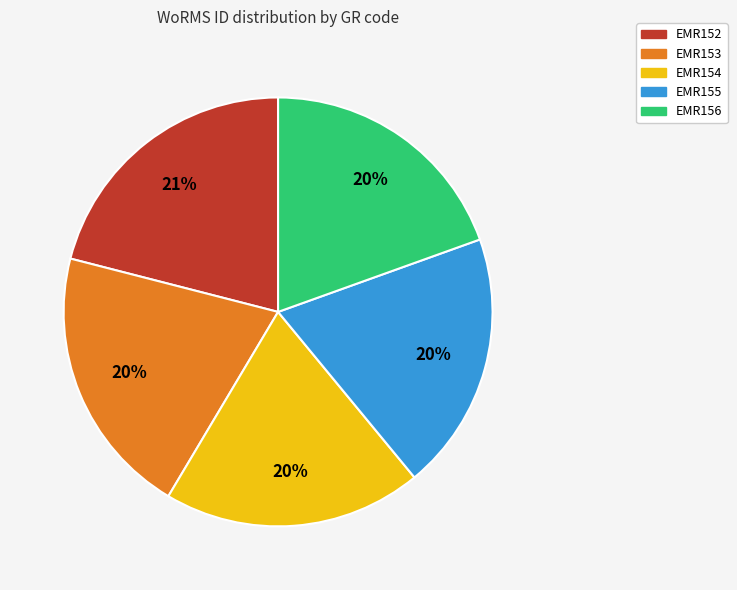

To the nearest percent, what portion does EMR155 represent?

20%